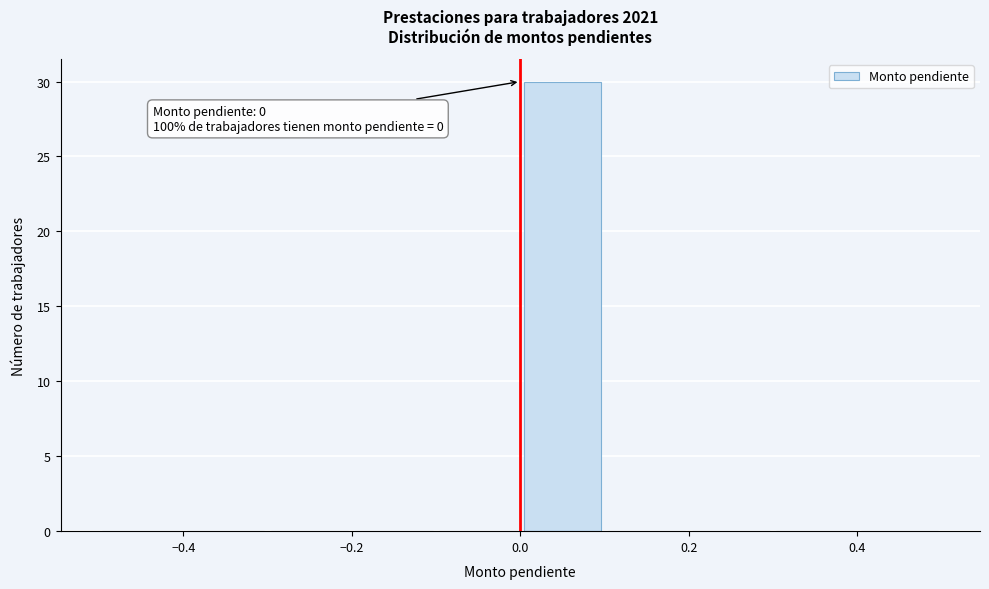

Which range on the x-axis has the tallest bar?

0.0 to 0.1